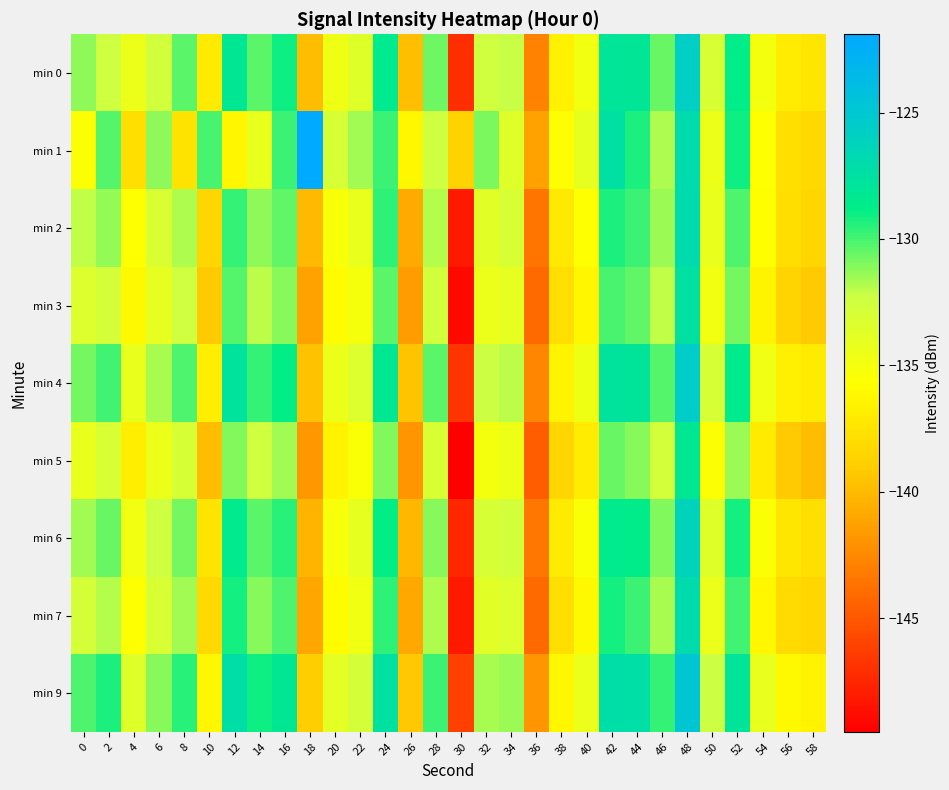

What is the smallest value displayed?

-149.5